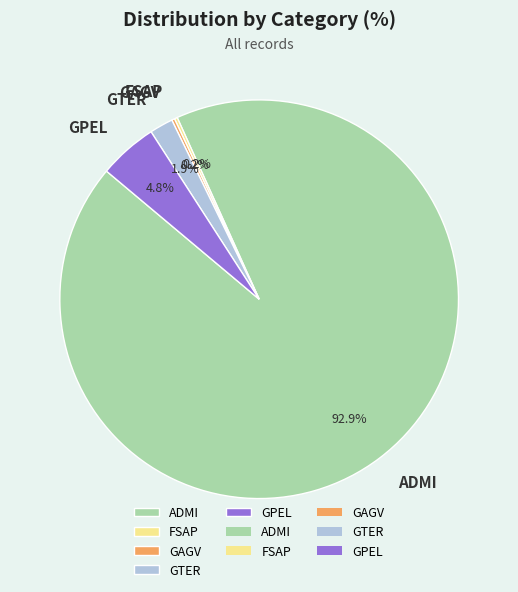

Which slice represents more than half of the pie?

ADMI